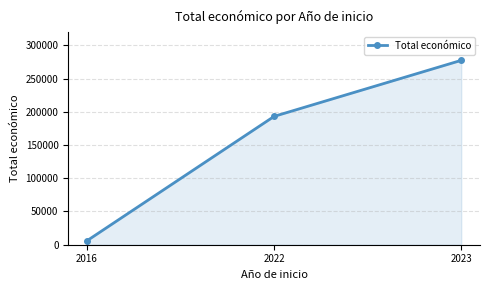

How many values are below 193149?

1